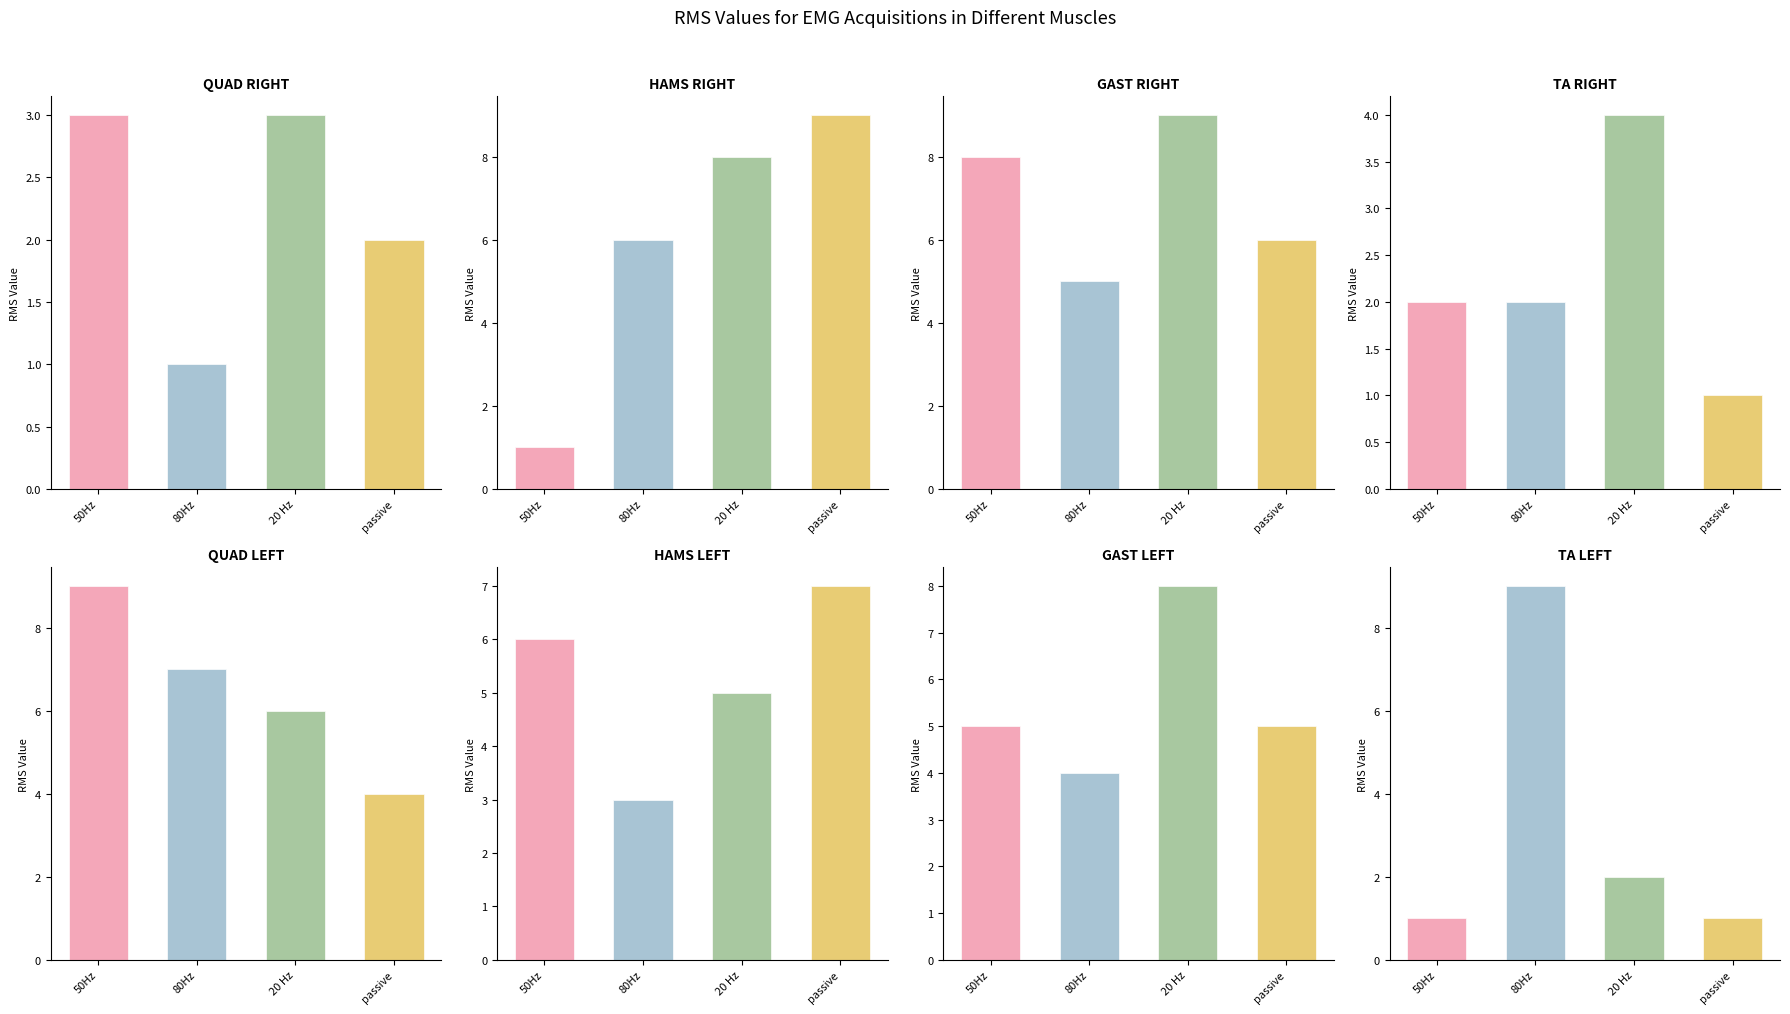

How many values in the col_3 series exceed 5?

4